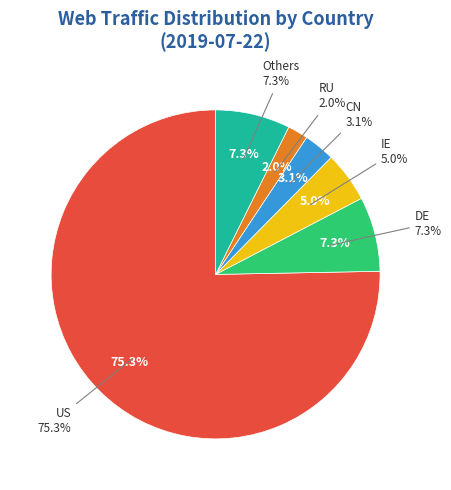

Is it true that US is 75% of the pie?

True